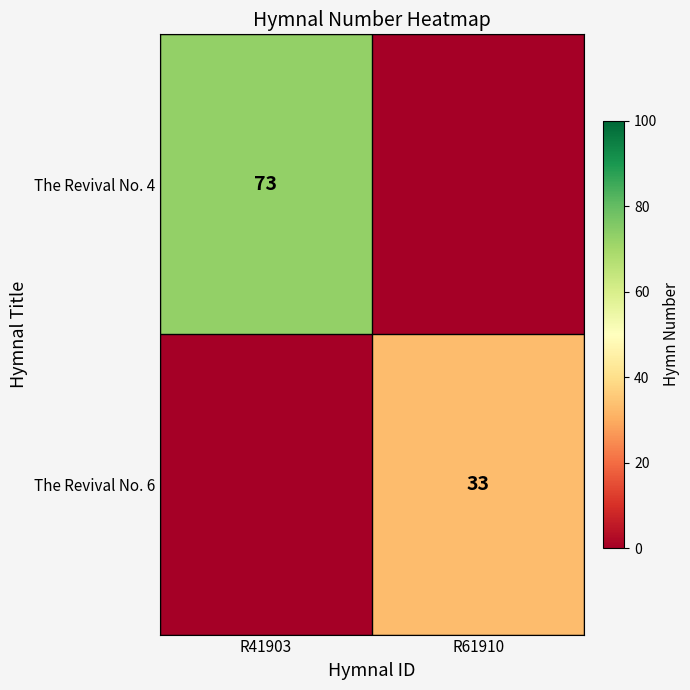

True or false: The Revival No. 4 has a value of 73 at R41903.

True